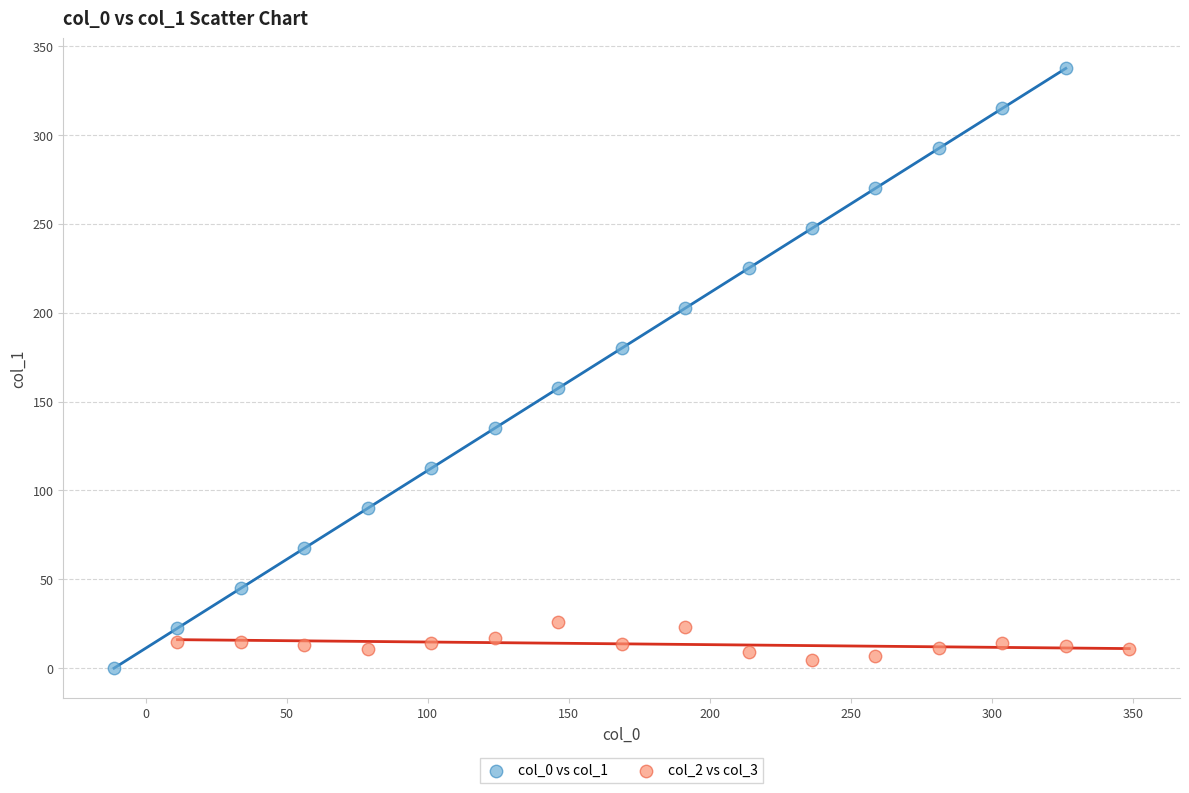

Which series reaches the maximum Y coordinate?

col_0 vs col_1